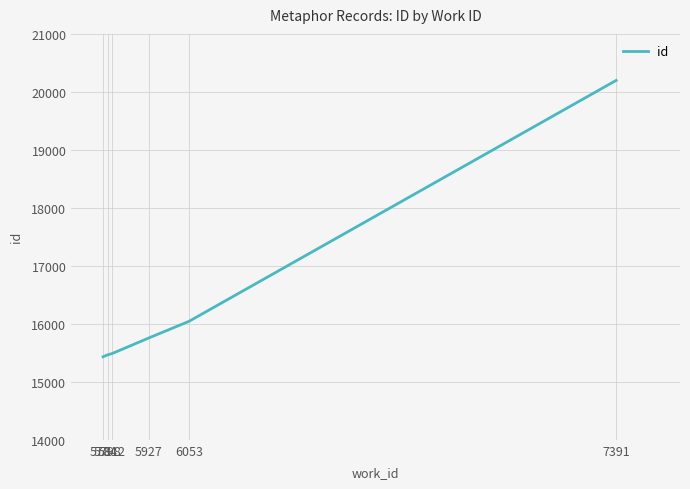

What is the ratio of the value at 5798 to the value at 5927?

1.0